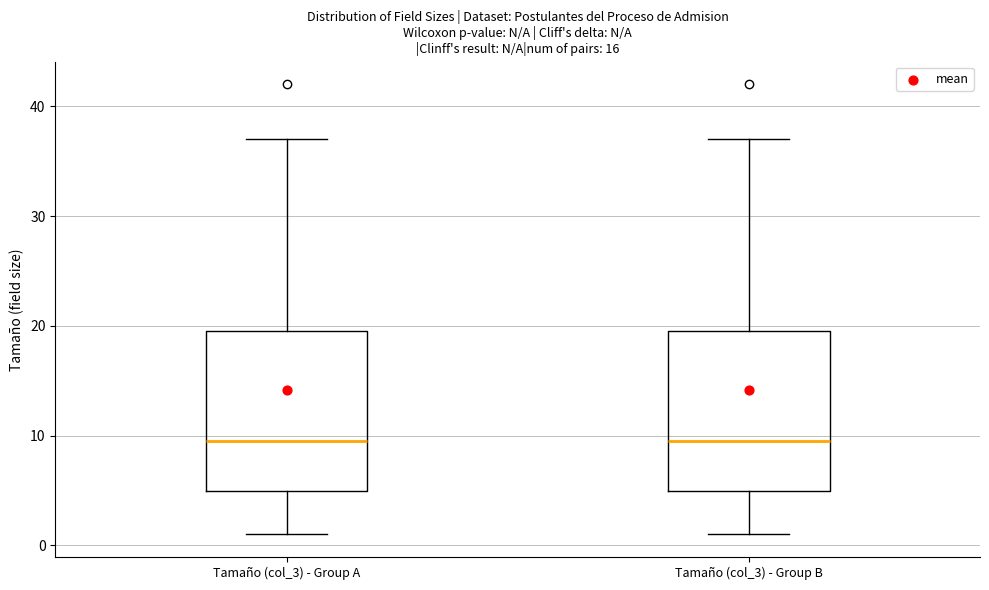

Where is the lower edge of the box for Tamaño (col_3) - Group A on the y-axis? The values are not printed on the chart, so give them approximately, as read against the axis.

5